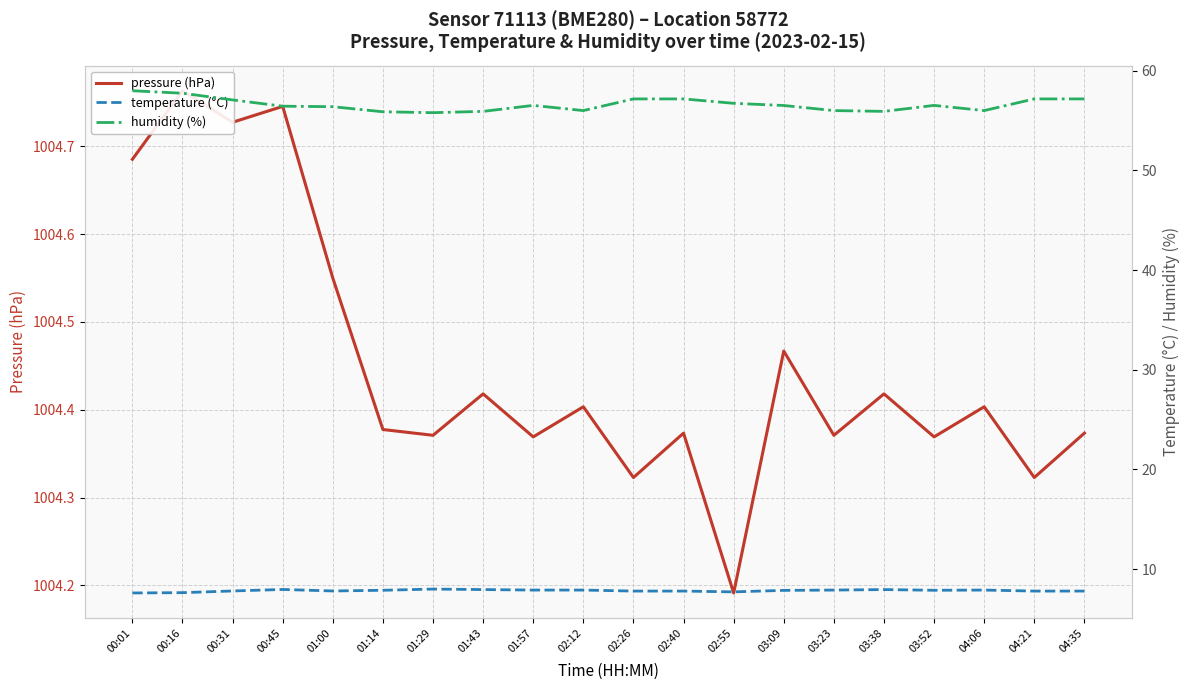

At how many categories does at least one series exceed 498?

20